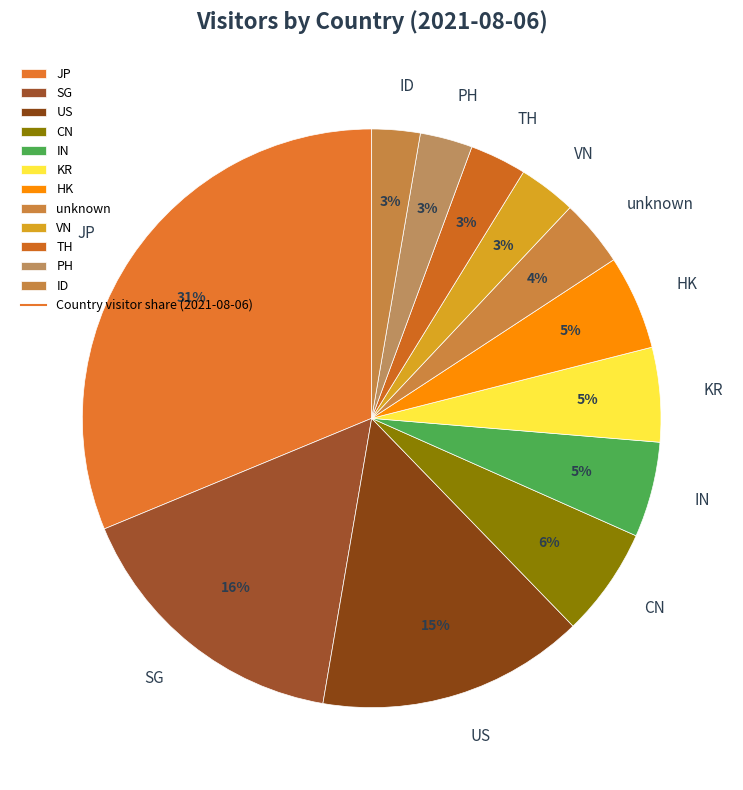

What percentage is the SG slice, to the nearest percent?

16%